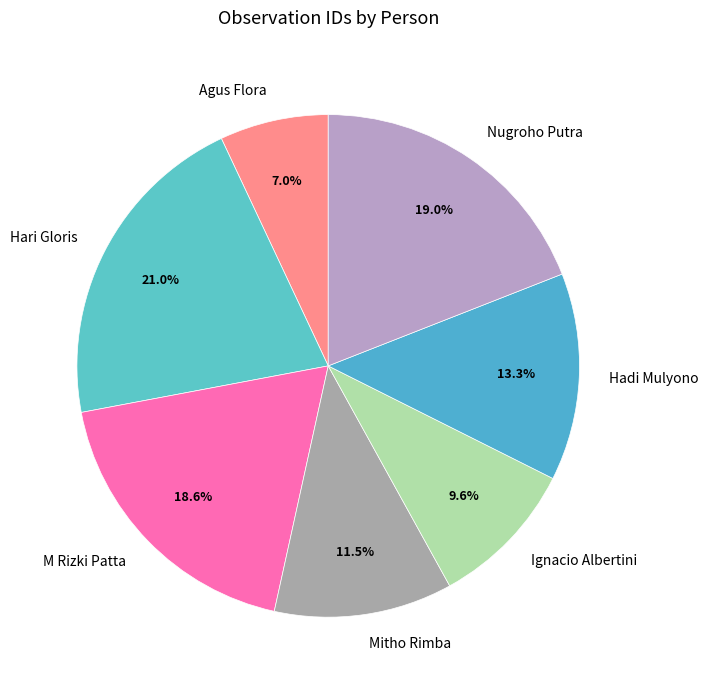

The M Rizki Patta slice represents 12% of the pie. True or false?

False